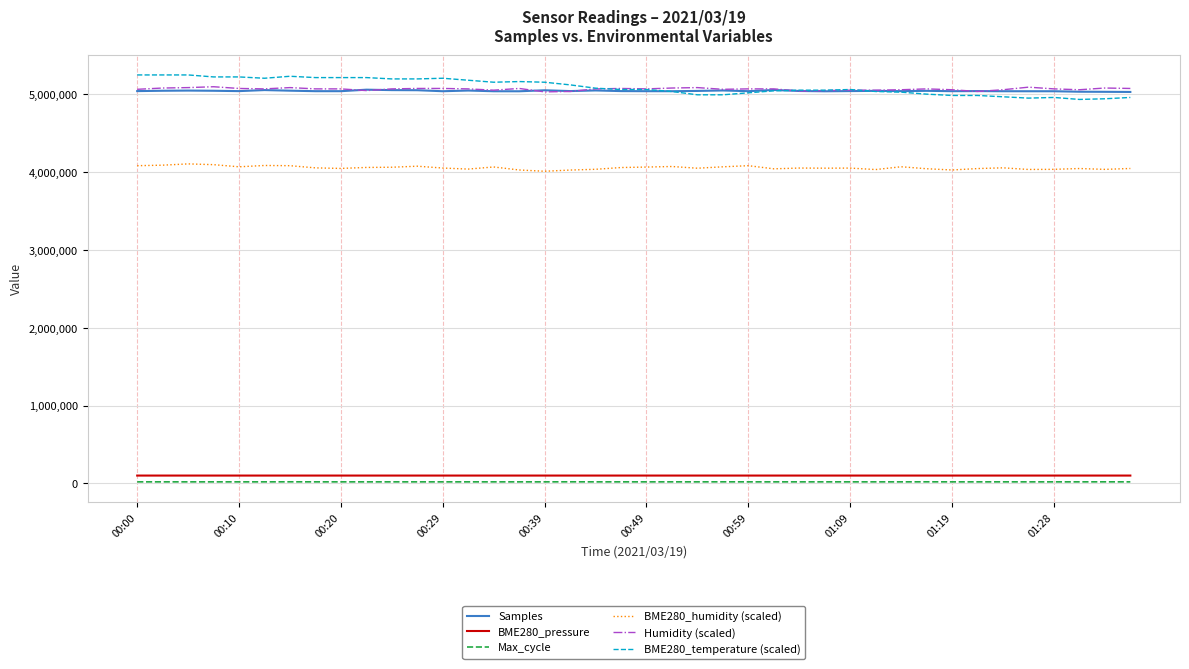

True or false: BME280_temperature (scaled) and Max_cycle intersect in this chart.

False